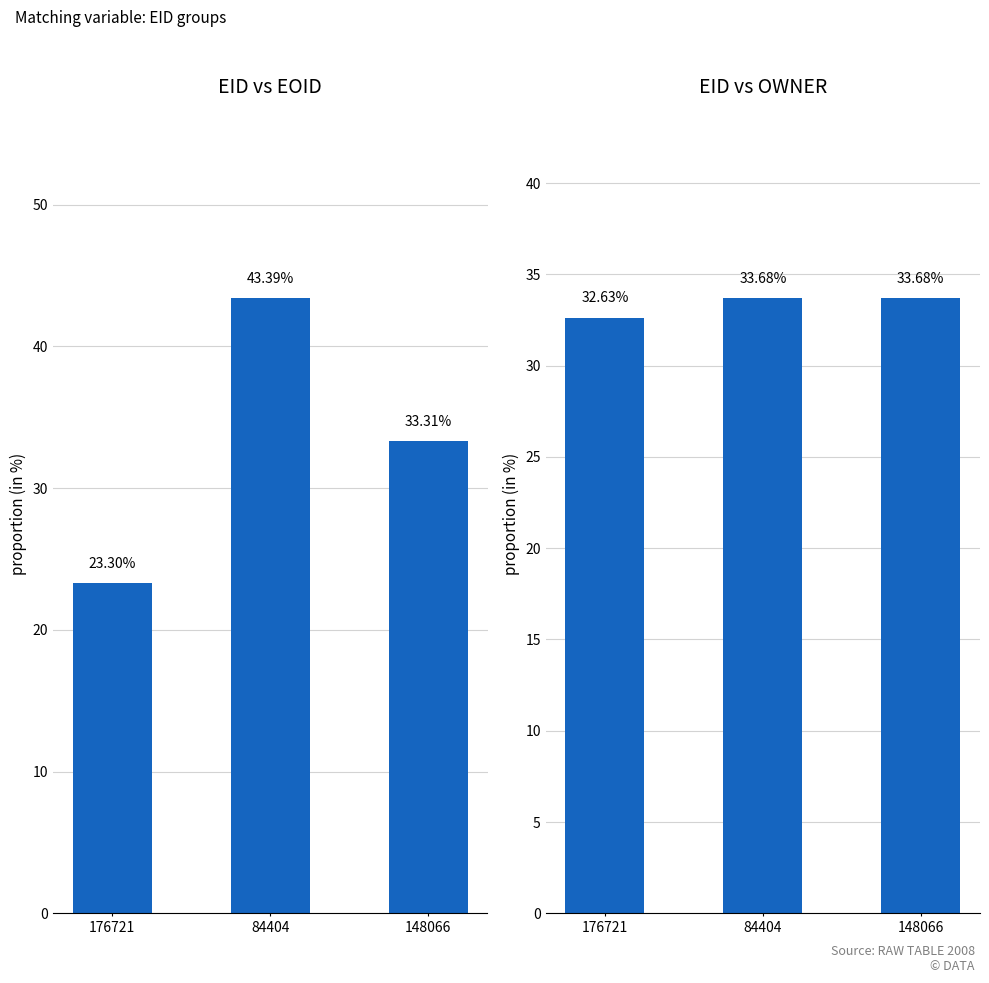

Reading right to left, what are all the values shown in this chart?

EOID: 33.3	43.4	23.3
OWNER: 33.7	33.7	32.6